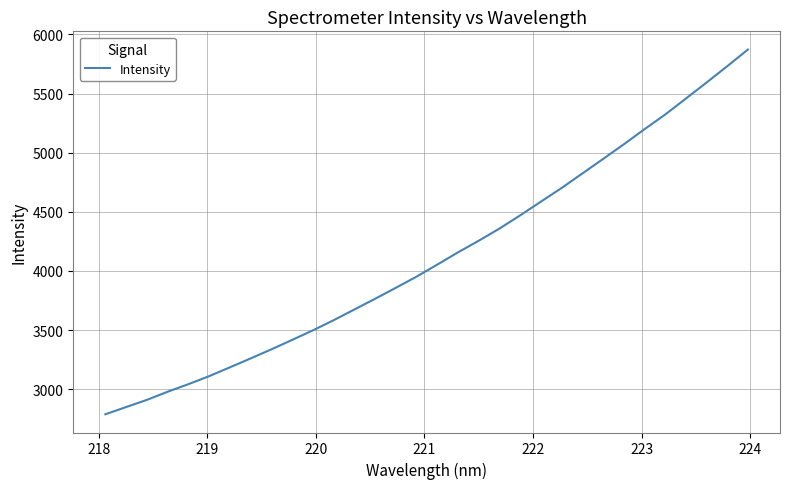

What is the minimum value shown in the chart?

2788.4